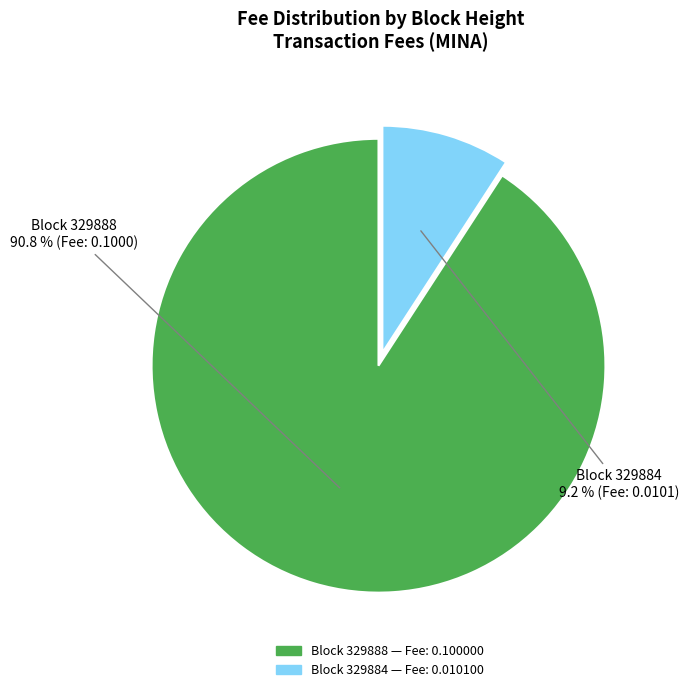

Is there a majority slice in this chart?

Yes